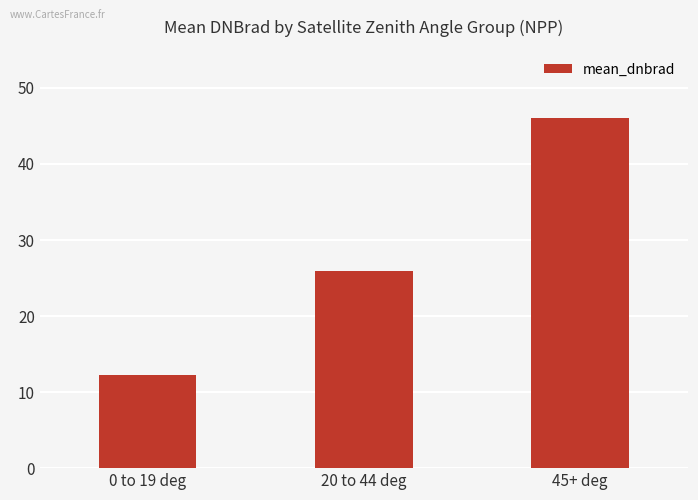

List the labels in order of value, largest first.

45+ deg, 20 to 44 deg, 0 to 19 deg